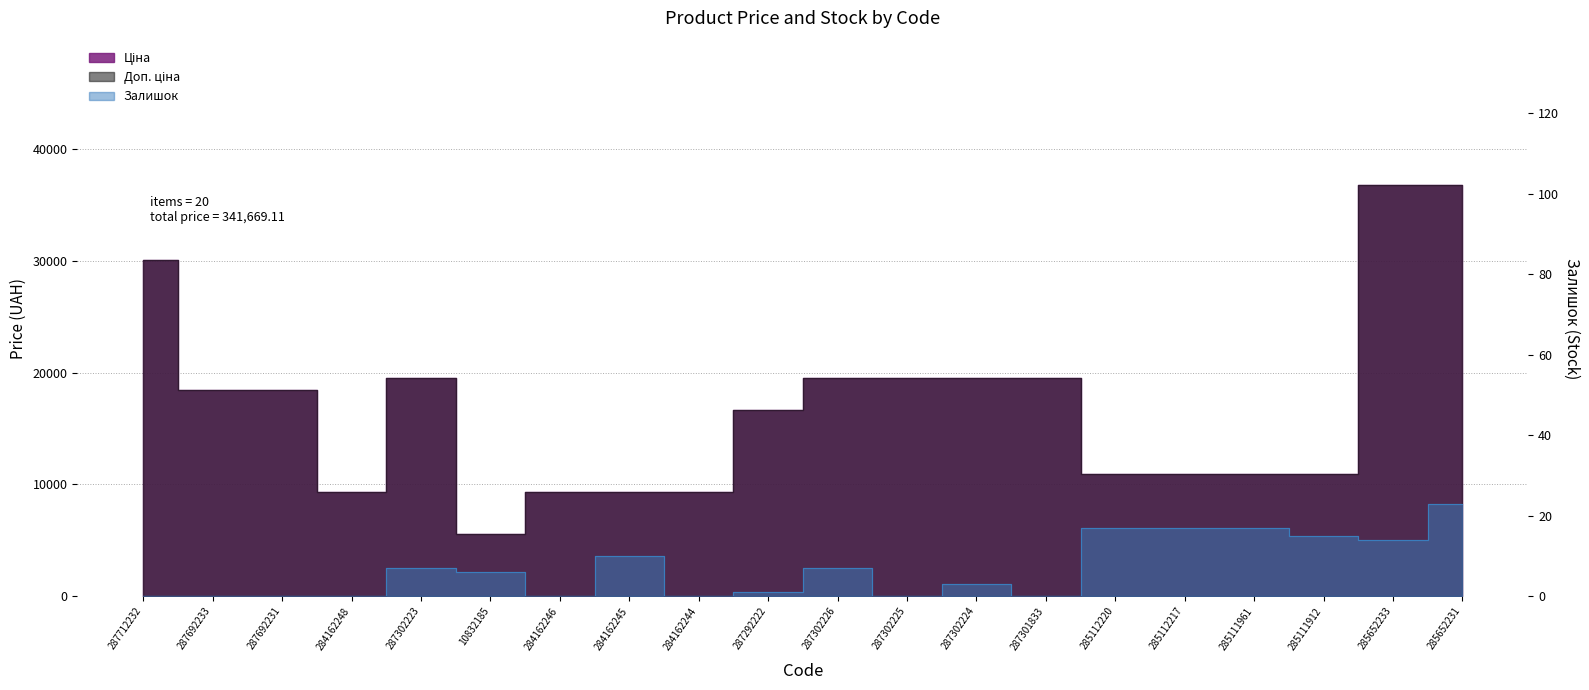

What is the average value of the Залишок series?

6.8